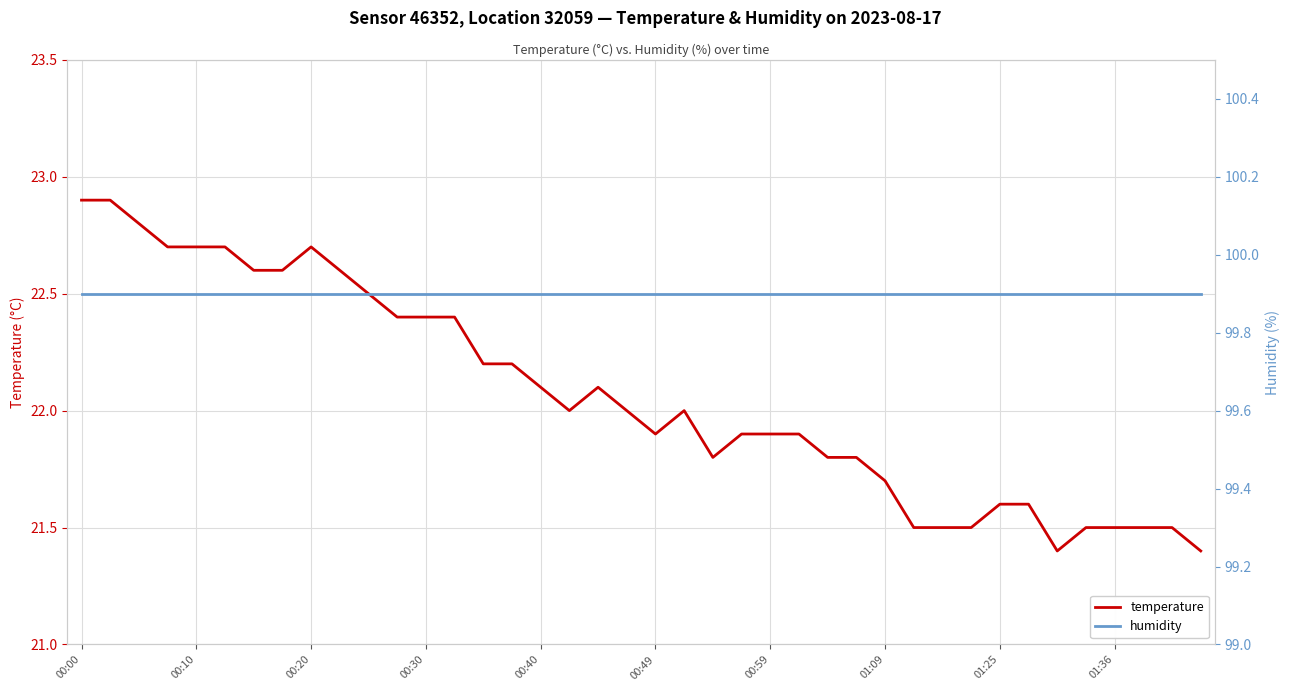

List the series in order of their overall mean, lowest first.

temperature, humidity